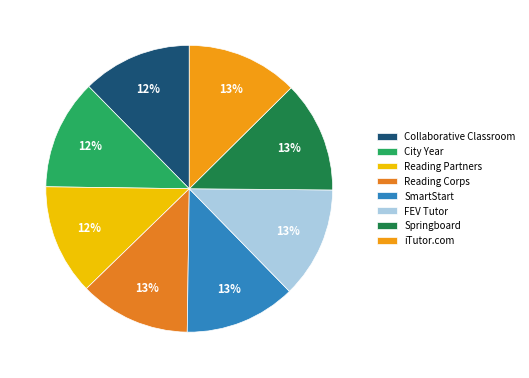

Is there any slice that represents more than half of the pie?

No